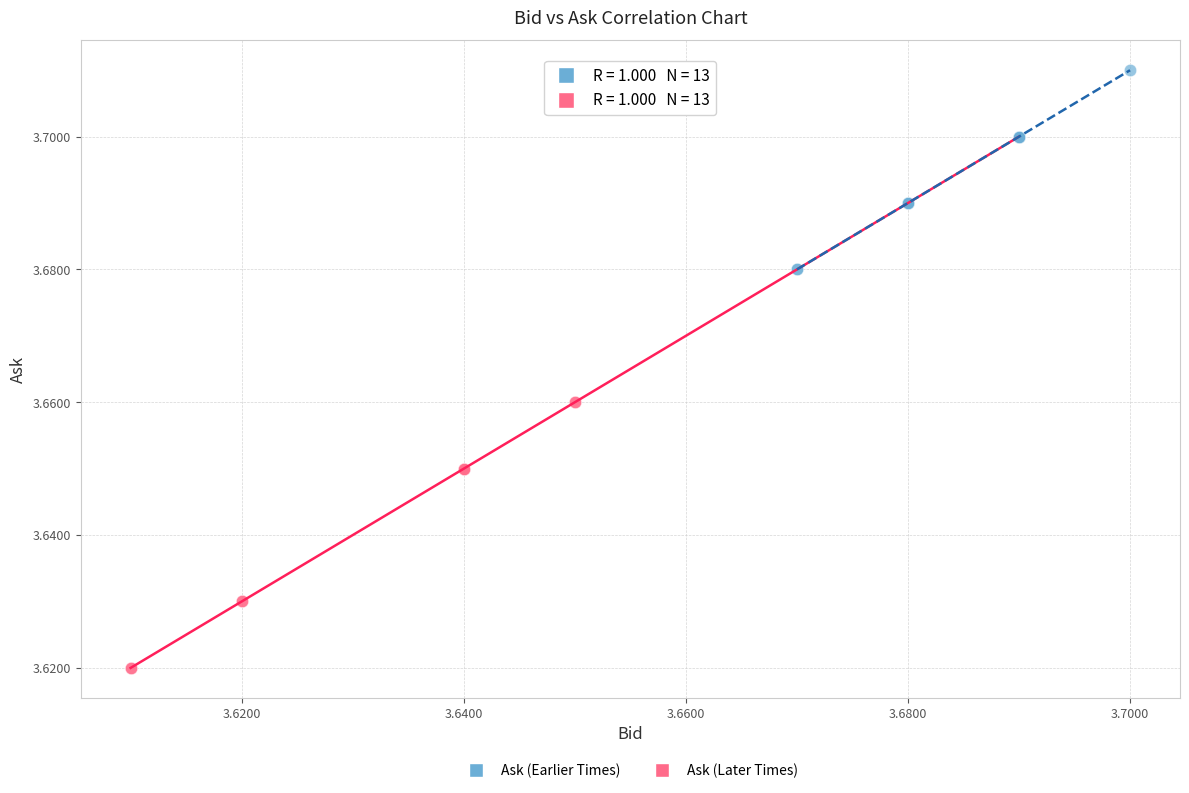

Which series reaches the maximum Y coordinate?

Ask (Earlier Times)